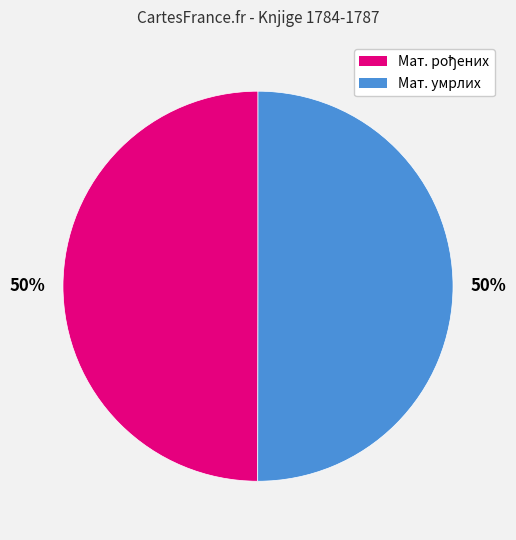

To the nearest percent, what is the average slice percentage?

50%